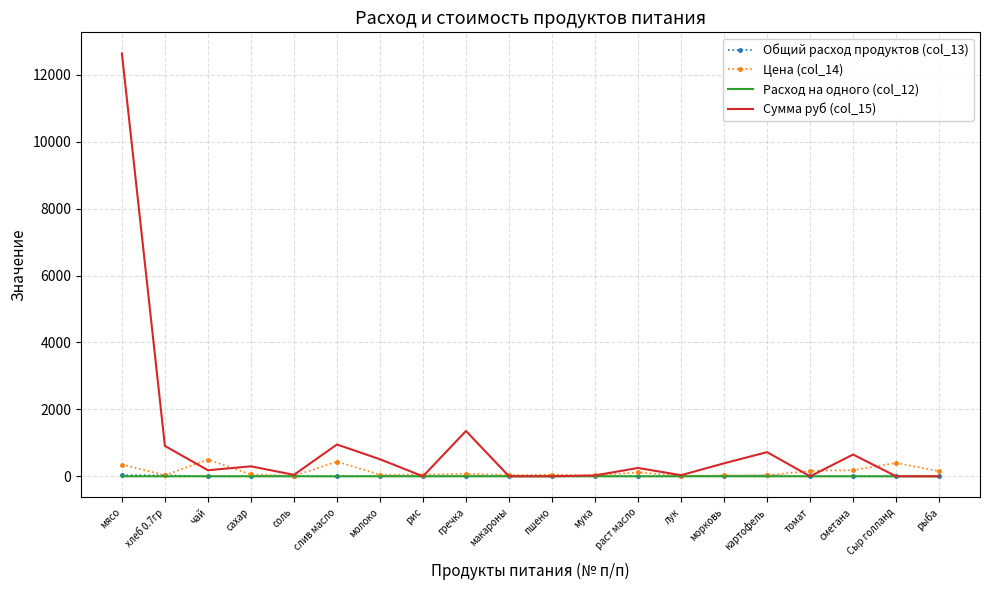

What is the total value across all series at рис?

47.0